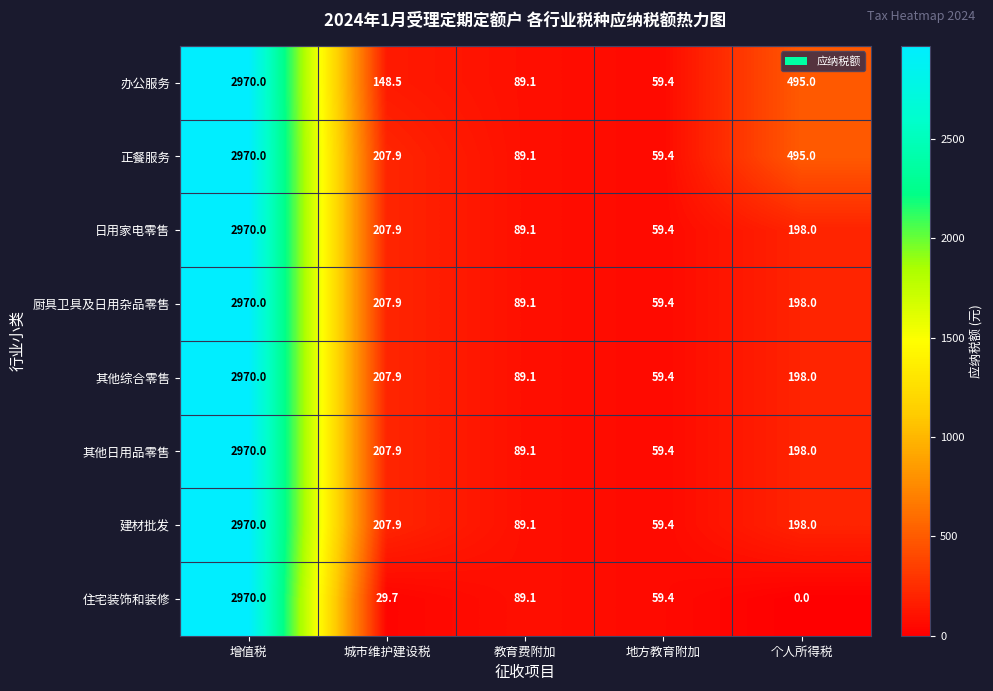

At which label does 住宅装饰和装修 reach its peak?

增值税